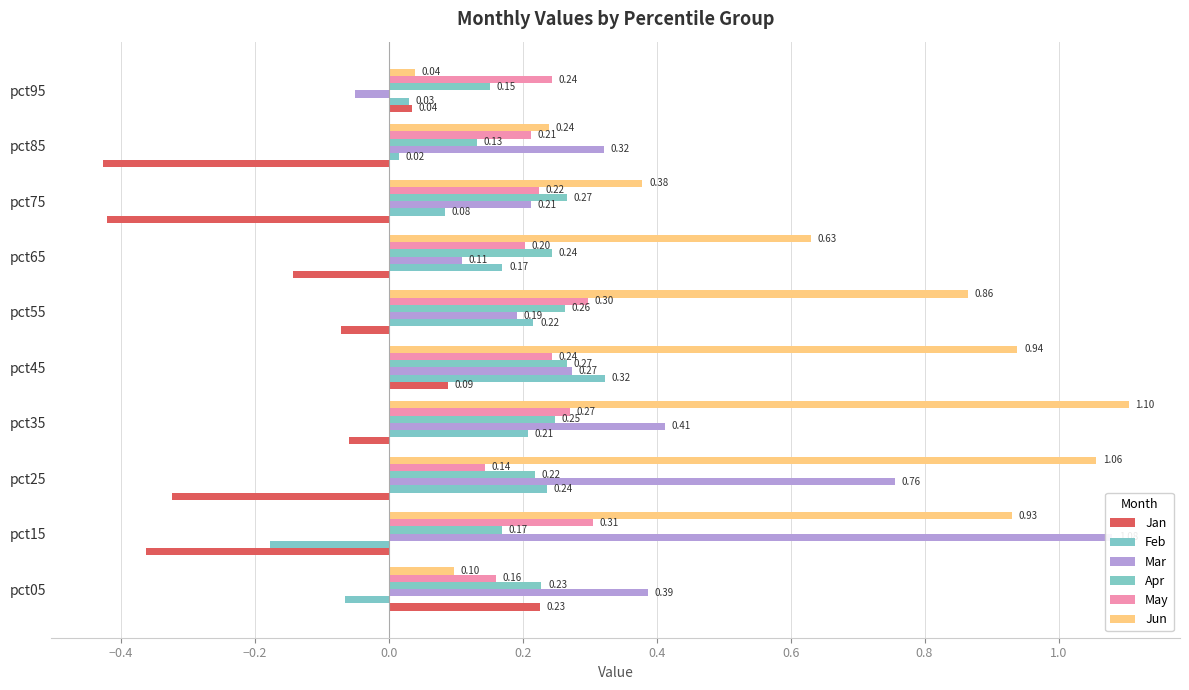

What is the difference between the maximum and minimum values in the Mar series?

1.1